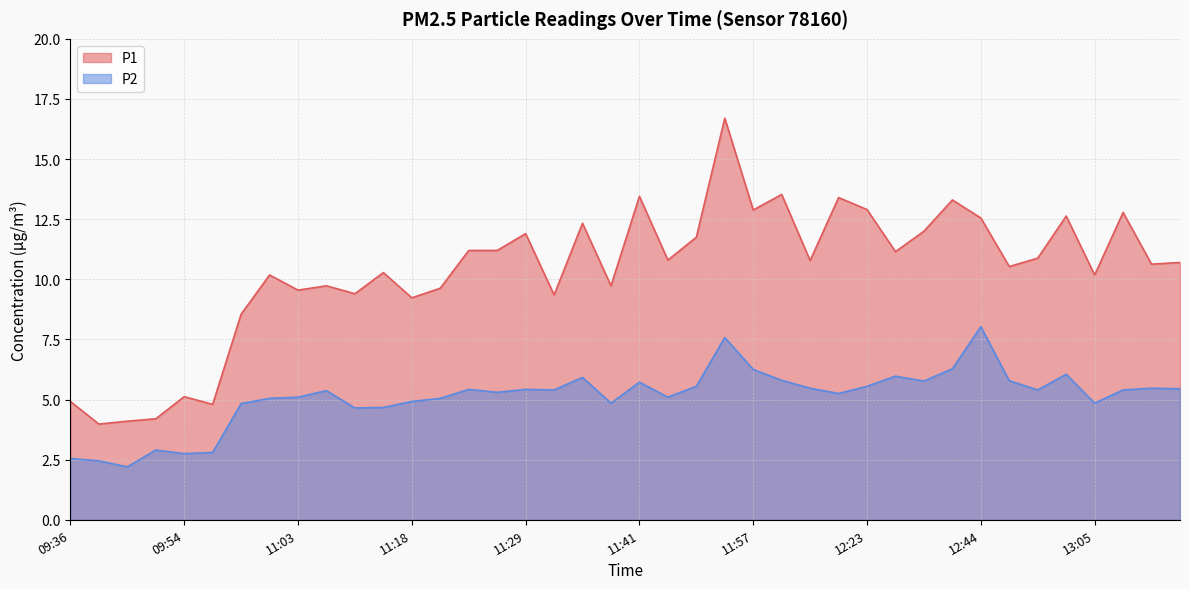

What is the sum of the P1 values at 13:05 and 11:31?

19.5